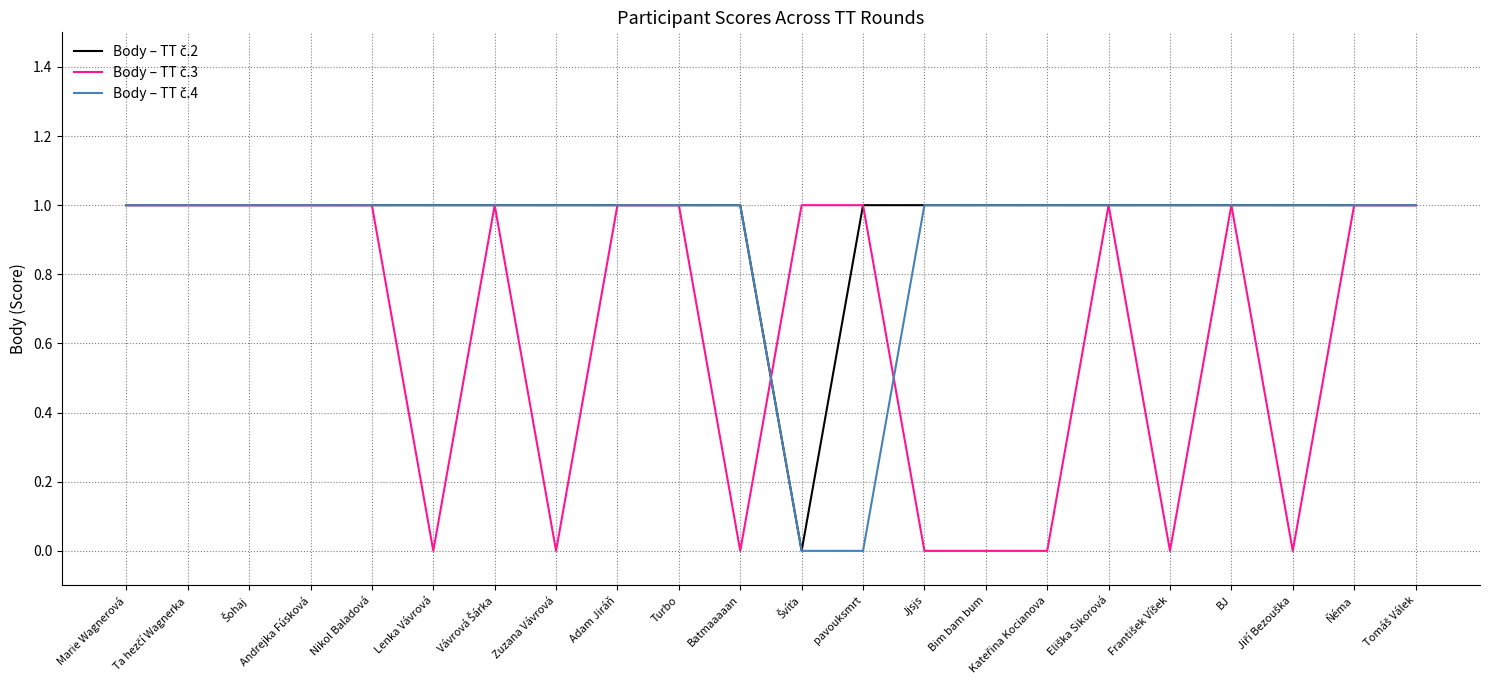

What position from the right is Zuzana Vávrová?

15